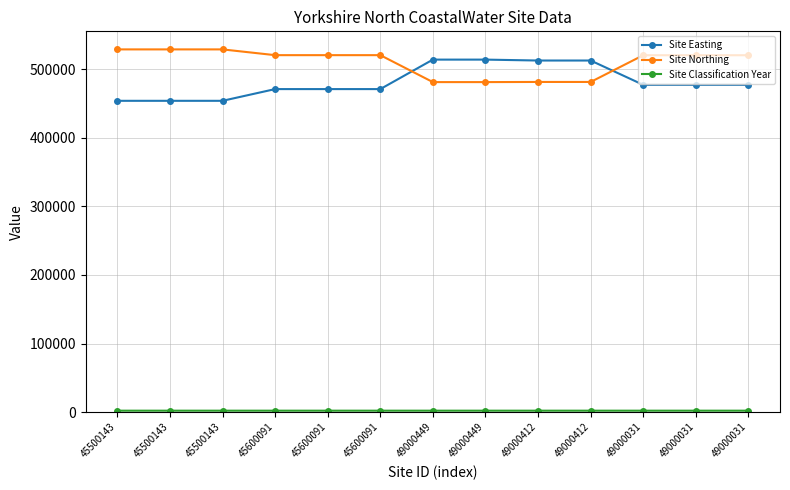

Which series has the widest spread of values?

Site Easting